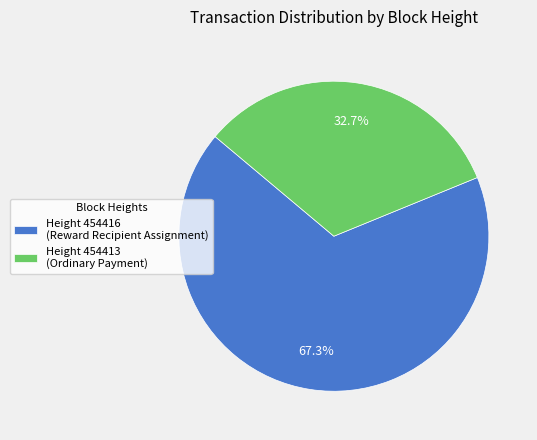

Combined, do Height 454416 (Reward Recipient Assignment) and Height 454413 (Ordinary Payment) account for over 50%?

Yes